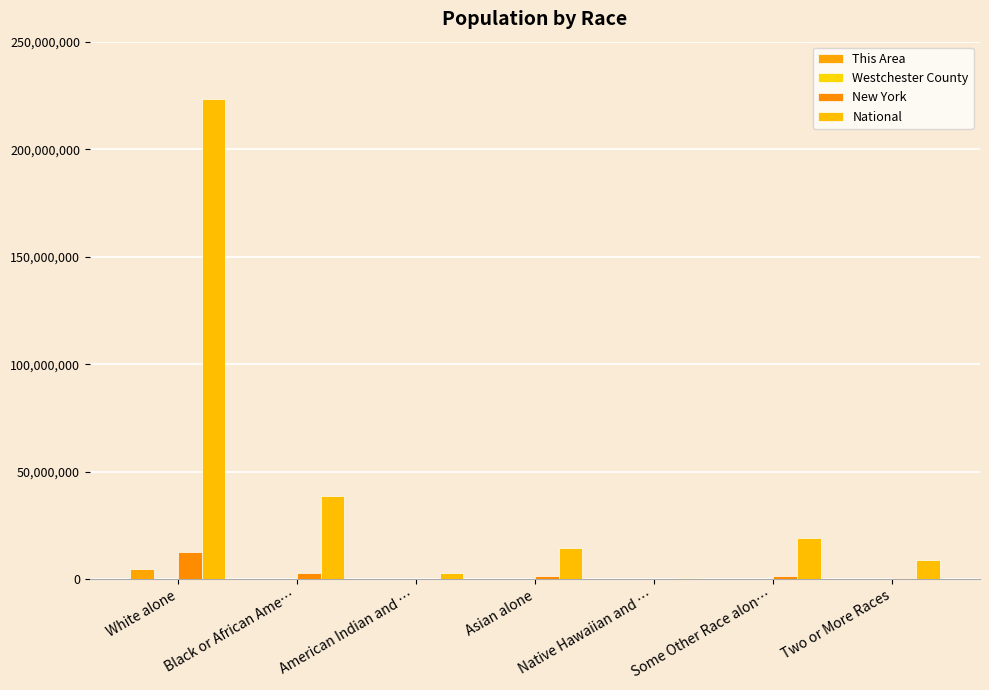

Rank the series by their maximum value, from lowest to highest.

Westchester County, This Area, New York, National